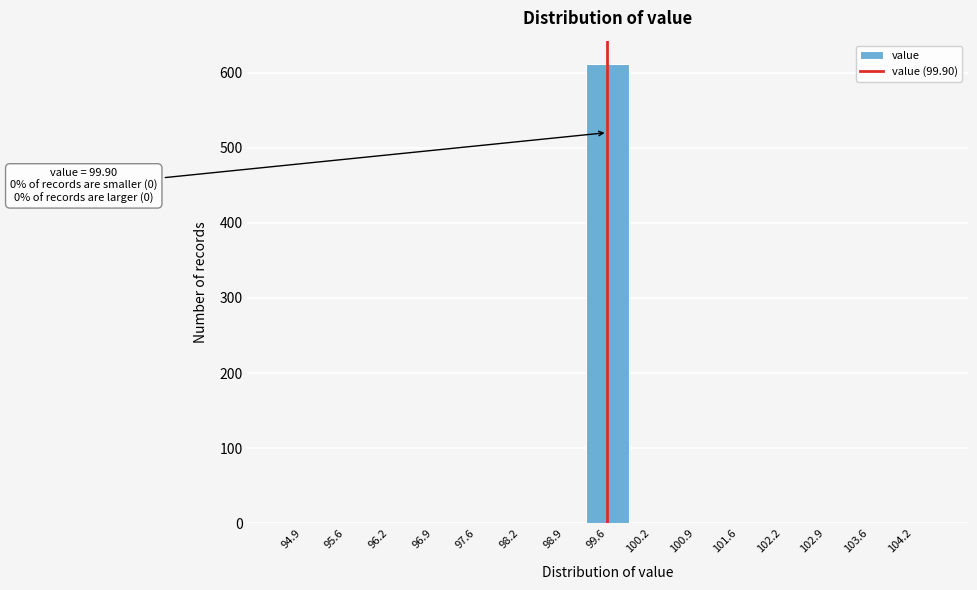

Reading right to left, list all the values displayed in this chart.

104.2=0	103.6=0	102.9=0	102.2=0	101.6=0	100.9=0	100.2=0	99.6=612	98.9=0	98.2=0	97.6=0	96.9=0	96.2=0	95.6=0	94.9=0